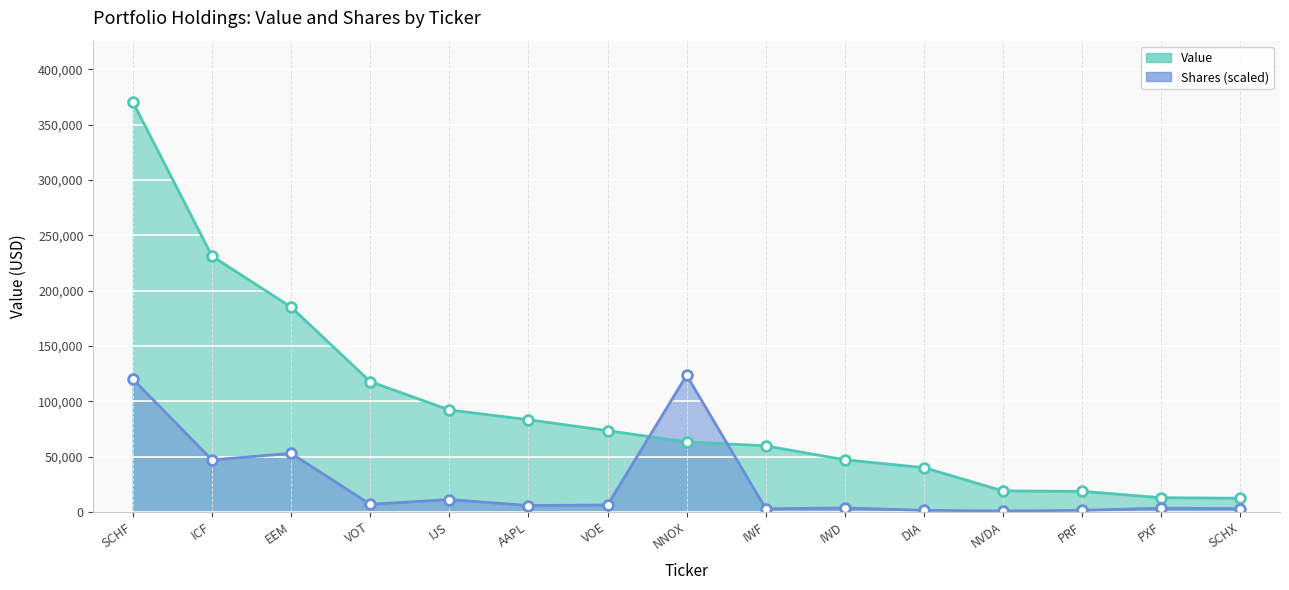

What is the label of the 6th point from the right?

IWD